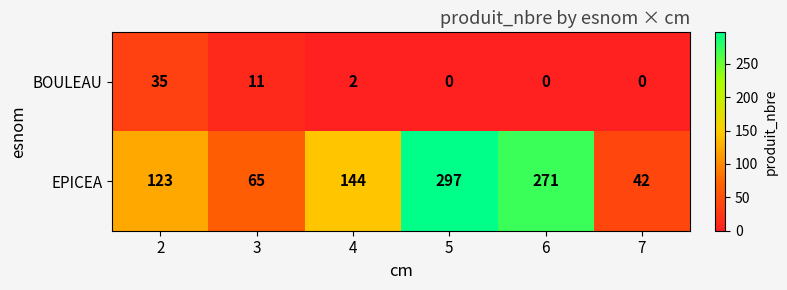

Which category has the highest value in the EPICEA series?

5